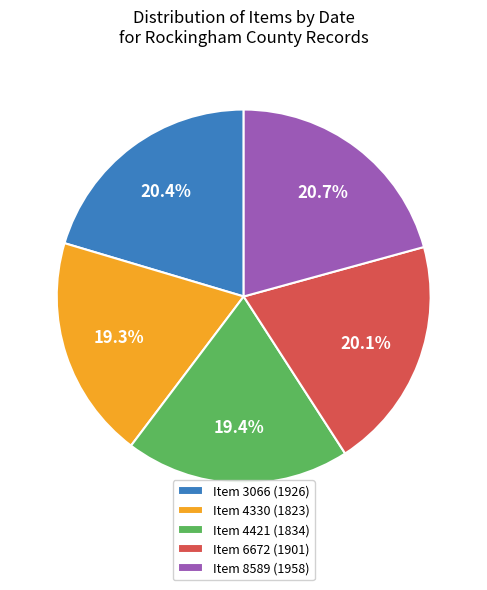

Do Item 8589 (1958) and Item 4330 (1823) together represent more than half of the pie?

No